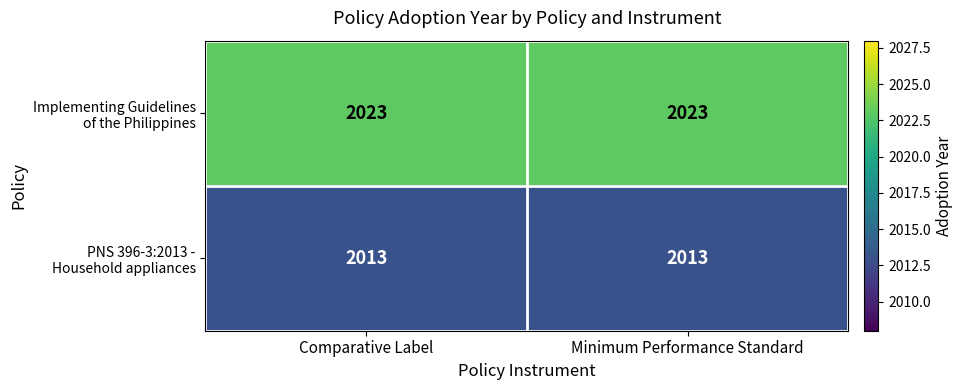

What is the difference between the highest and lowest values at Comparative Label?

10